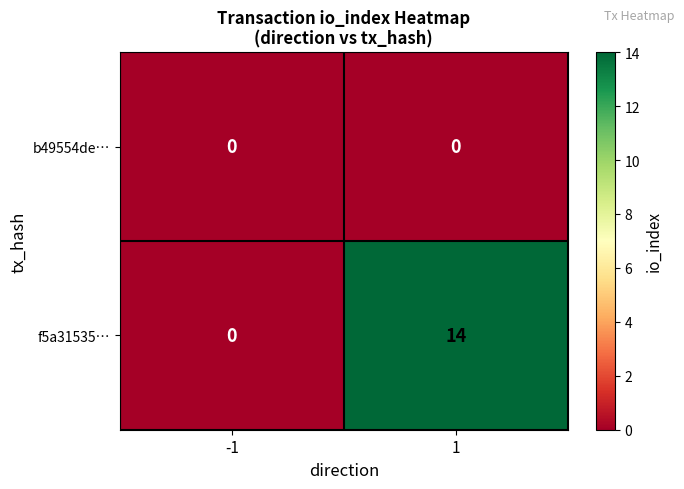

Between -1 and 1, which series saw the biggest shift?

f5a31535…